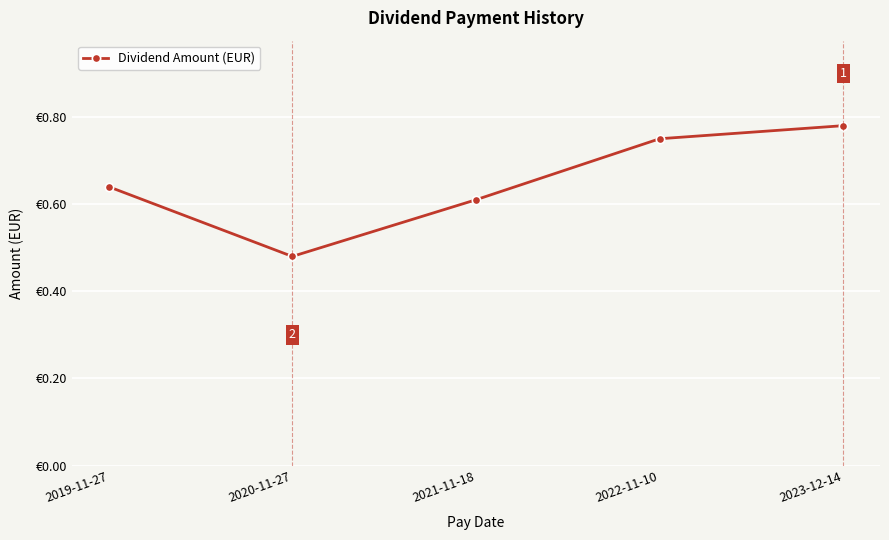

List the labels in order of value, smallest first.

2020-11-27, 2021-11-18, 2019-11-27, 2022-11-10, 2023-12-14